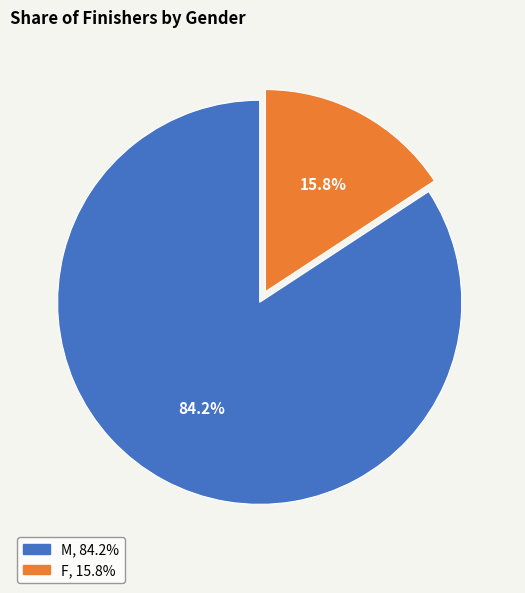

What is the majority slice?

M